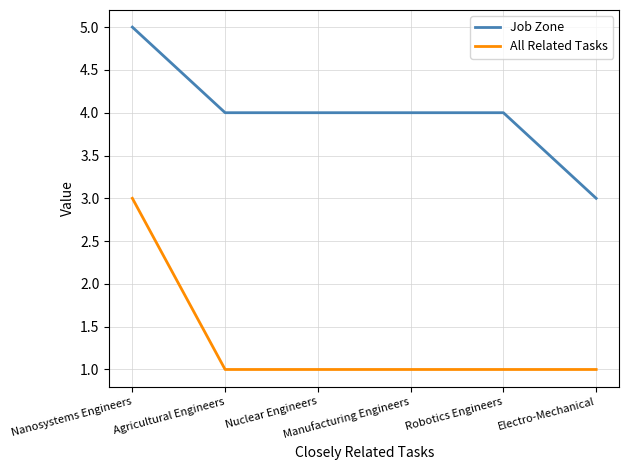

At which label does Job Zone reach its minimum?

Electro-Mechanical